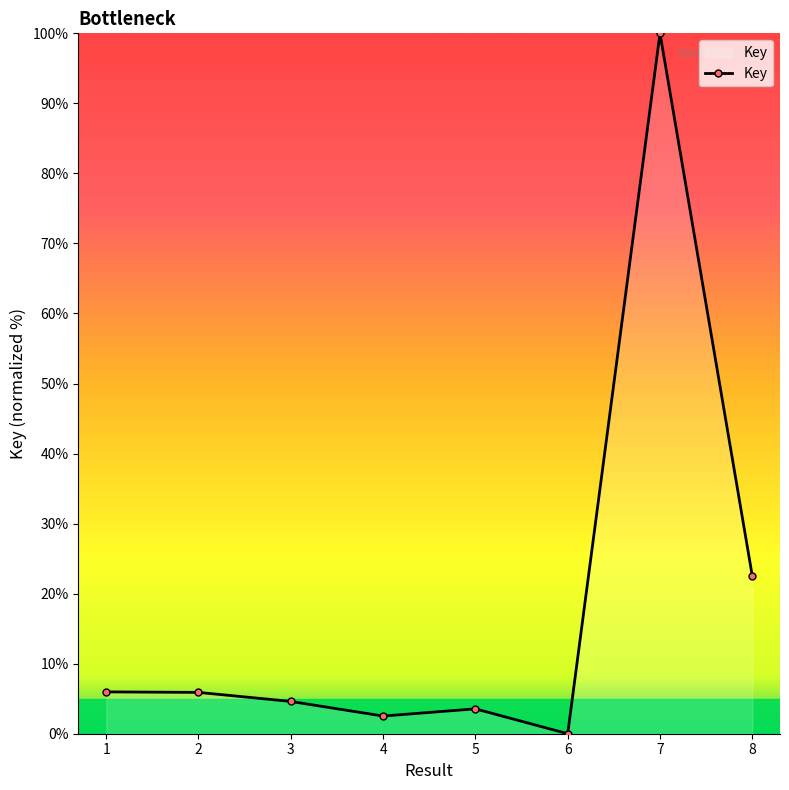

True or false: there are more than 0 points higher than both neighbors.

True